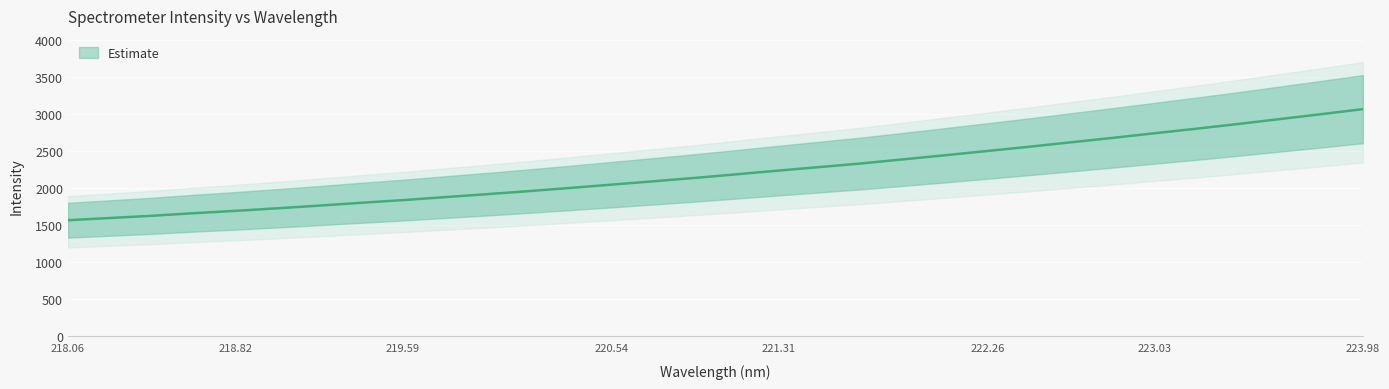

What is the ratio of the value at 222.26 to the value at 221.31?

1.1